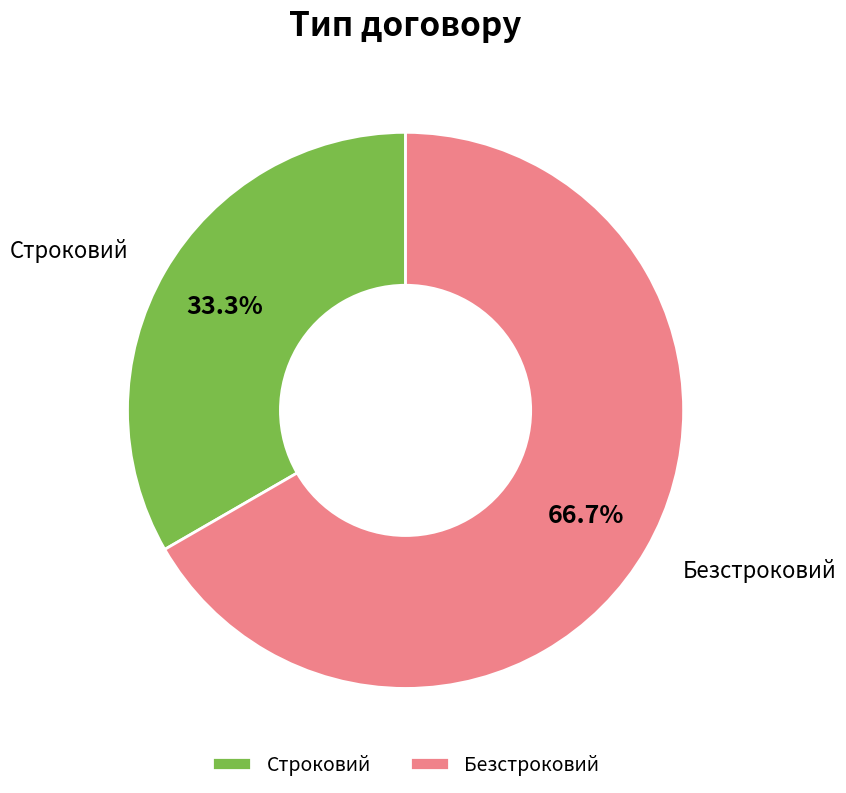

How many segments does this pie chart have?

2